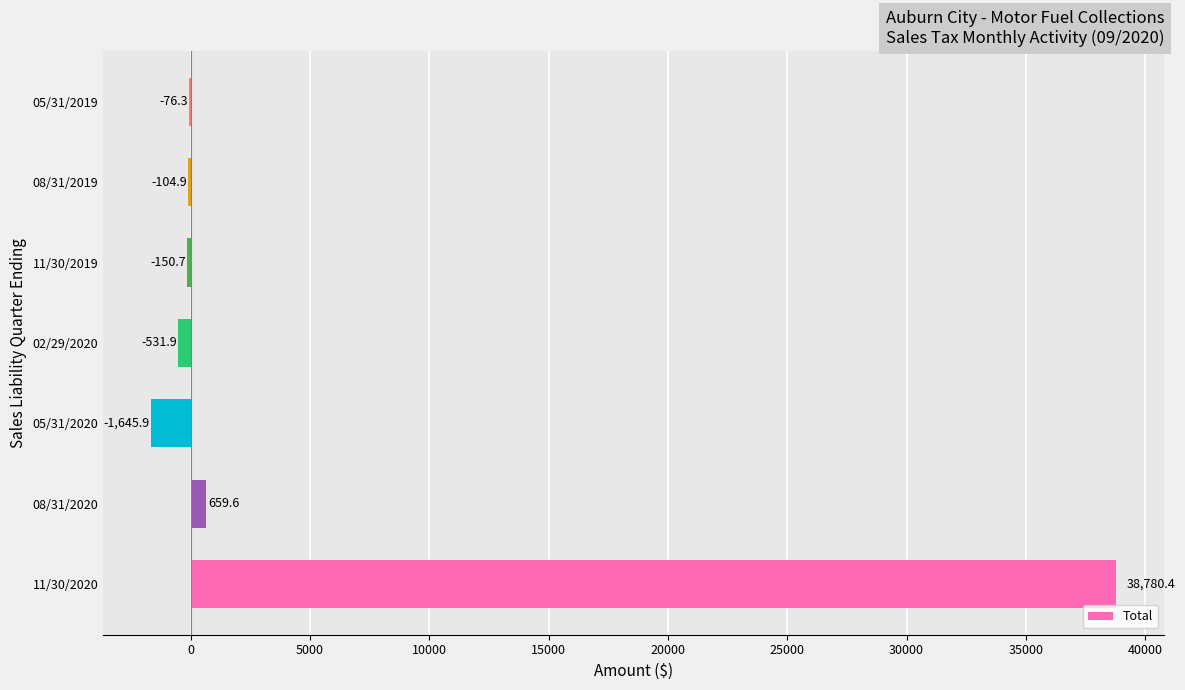

Where is the data nearest to the value 18567?

08/31/2020